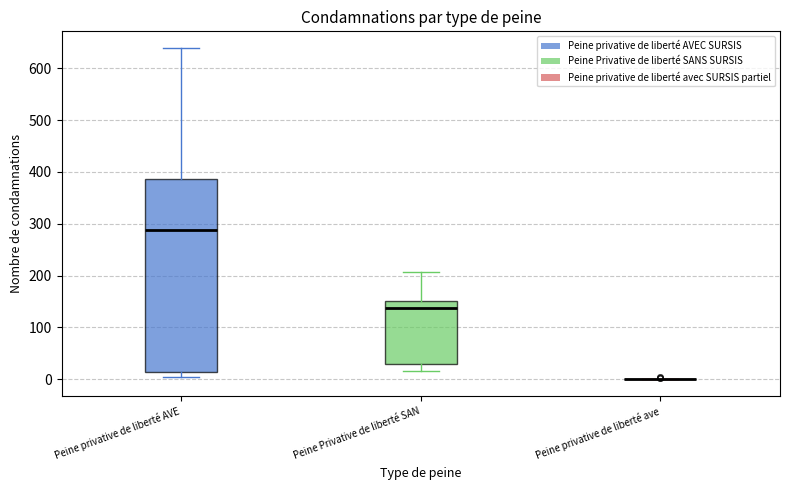

Reading left to right, read every box against the y-axis: the position of its median line, the range the box covers, and the ends of its whiskers. The values are not printed on the chart, so give them approximately, as read against the axis.

Peine privative de liberté AVE: median 290, box 10 to 390, whiskers 0 to 640
Peine Privative de liberté SAN: median 140, box 30 to 150, whiskers 20 to 210
Peine privative de liberté ave: box collapsed to a line at 0, whiskers 0 to 0